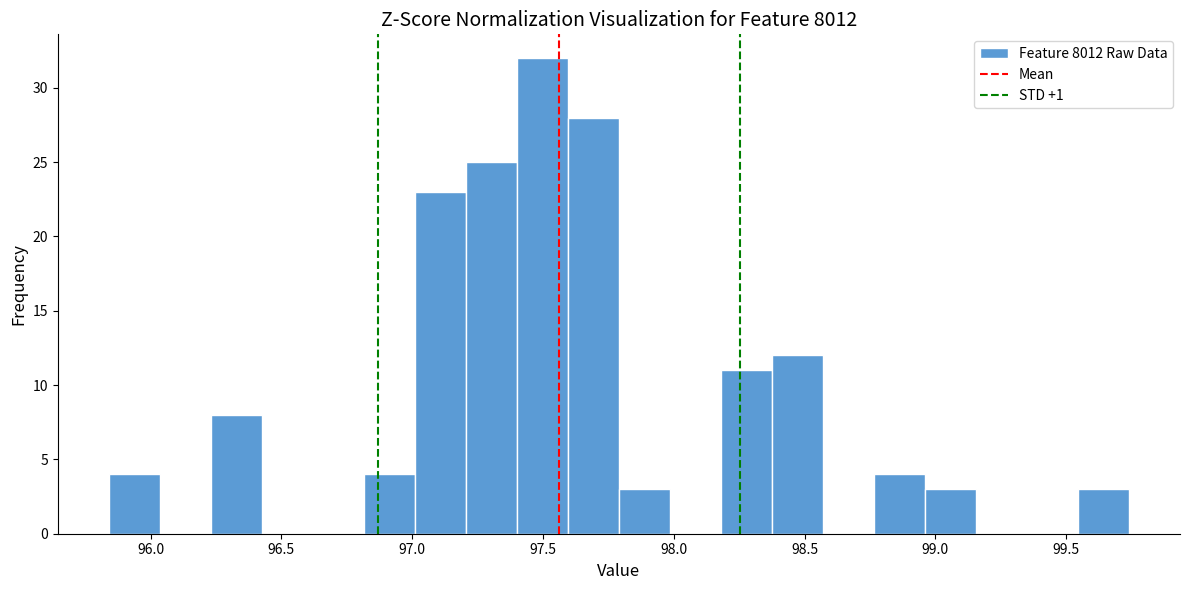

Around what value on the x-axis is the tallest bar? Give the approximate position of its centre, as read against the axis.

97.50